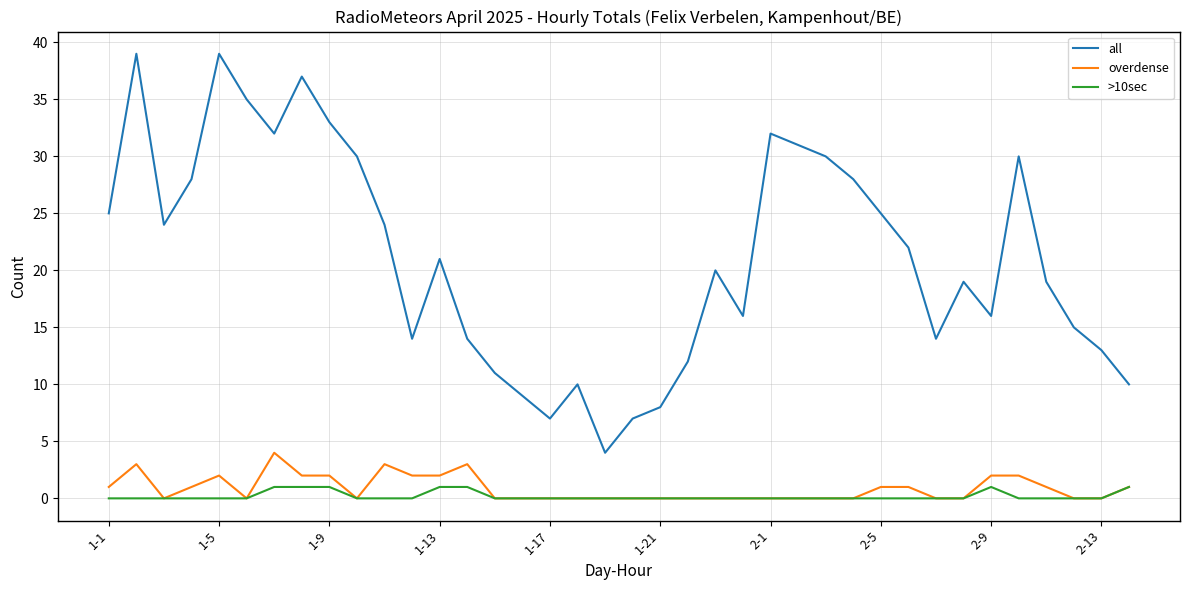

Rank the series by their maximum value, from highest to lowest.

all, overdense, >10sec